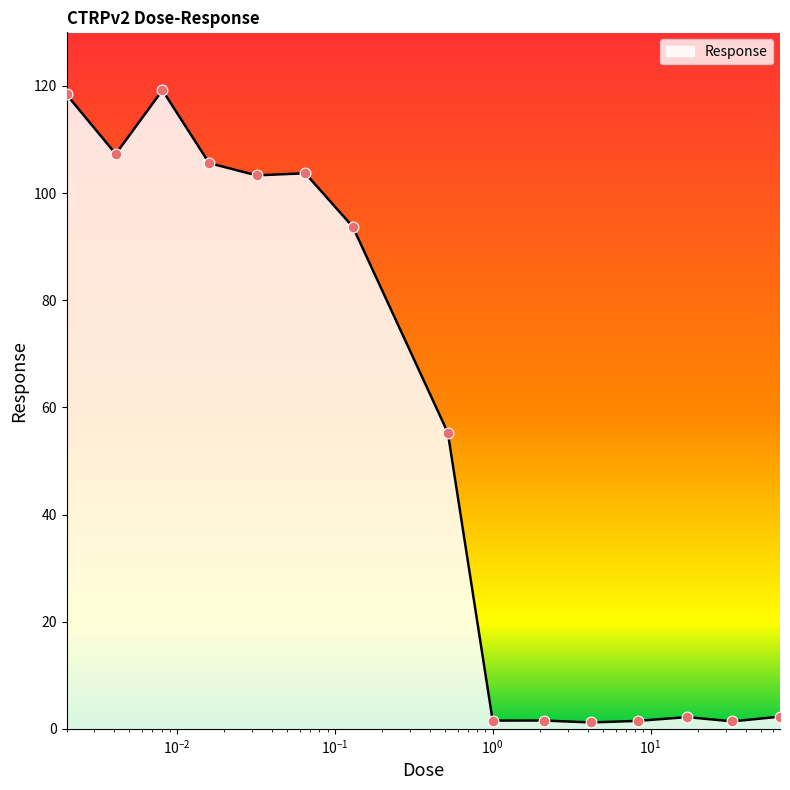

What is the greatest value displayed?

119.2